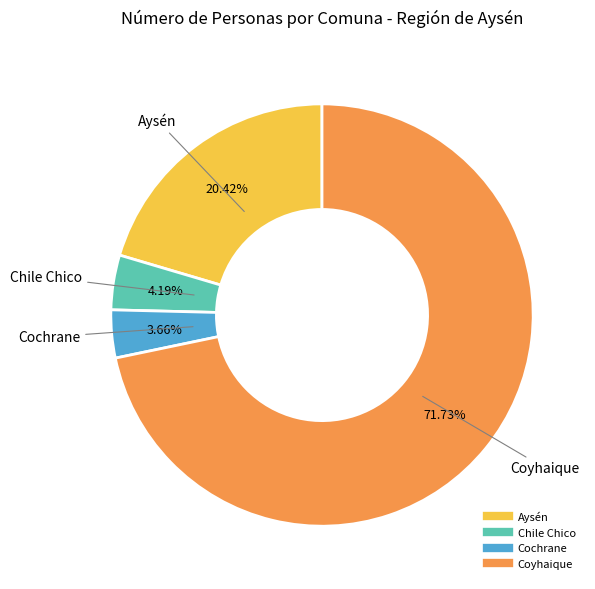

Which has a higher value, Coyhaique or Aysén?

Coyhaique